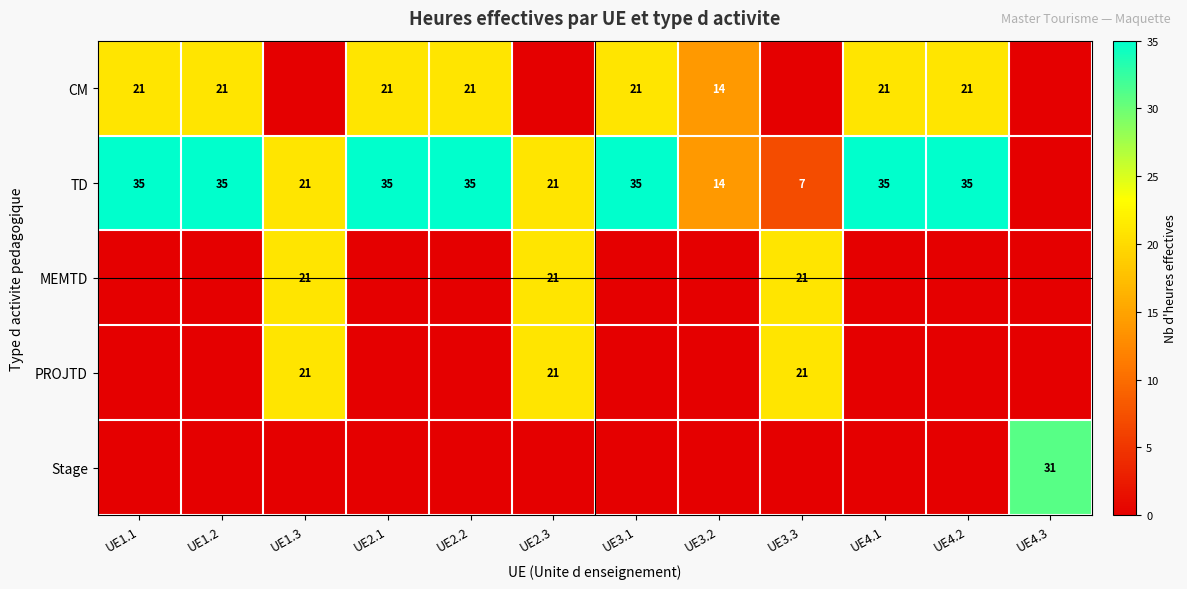

What is the difference between the TD values at UE1.3 and UE3.2?

7